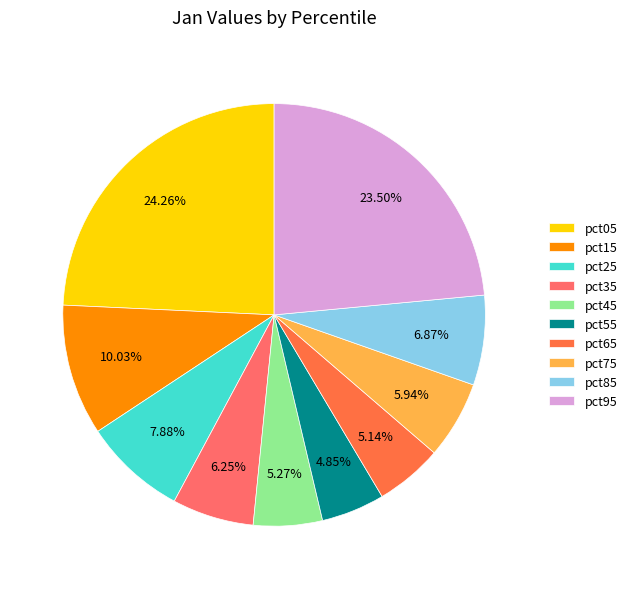

Count the number of slices in the pie.

10